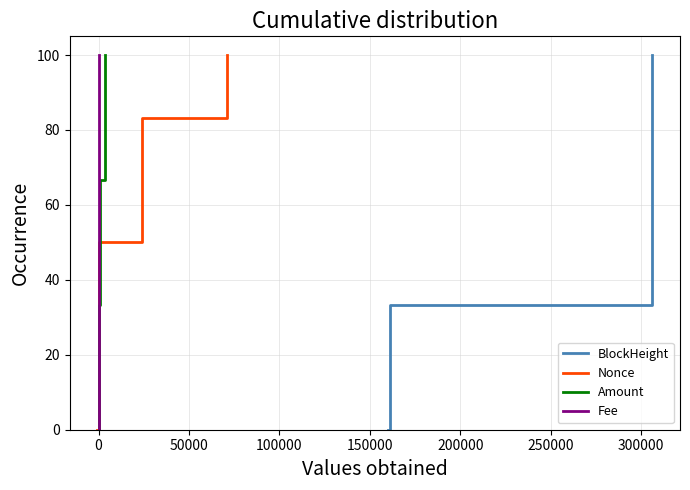

Reading left to right, list all the values displayed in this chart.

BlockHeight: 0.0	16.7	33.3	50.0	66.7	83.3	100.0
Nonce: 0.0	16.7	33.3	50.0	66.7	83.3	100.0
Amount: 0.0	16.7	33.3	50.0	66.7	83.3	100.0
Fee: 0.0	16.7	33.3	50.0	66.7	83.3	100.0